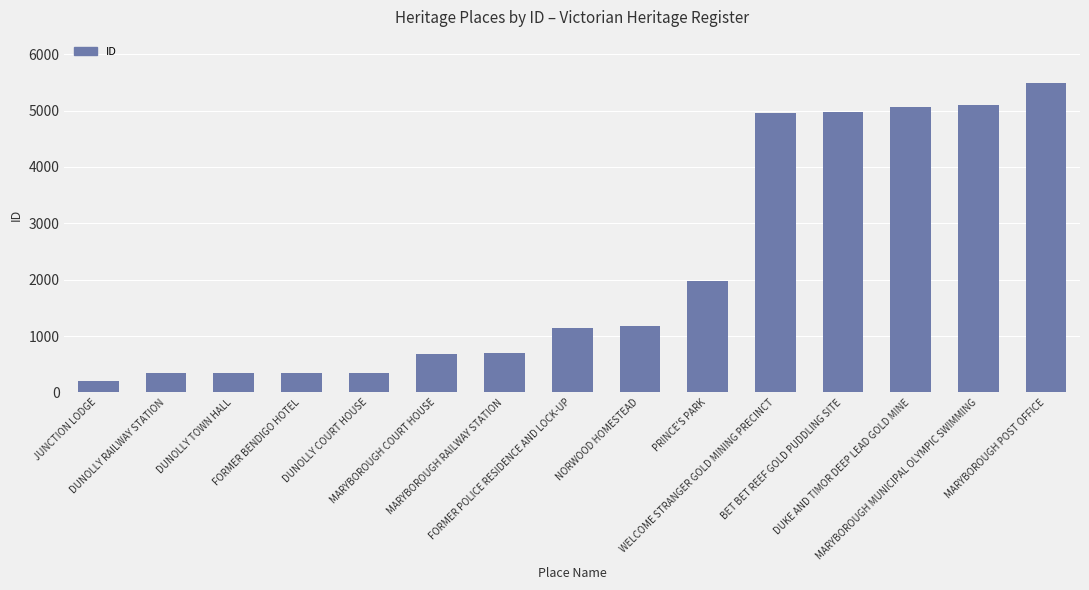

What is the smallest value displayed?

205